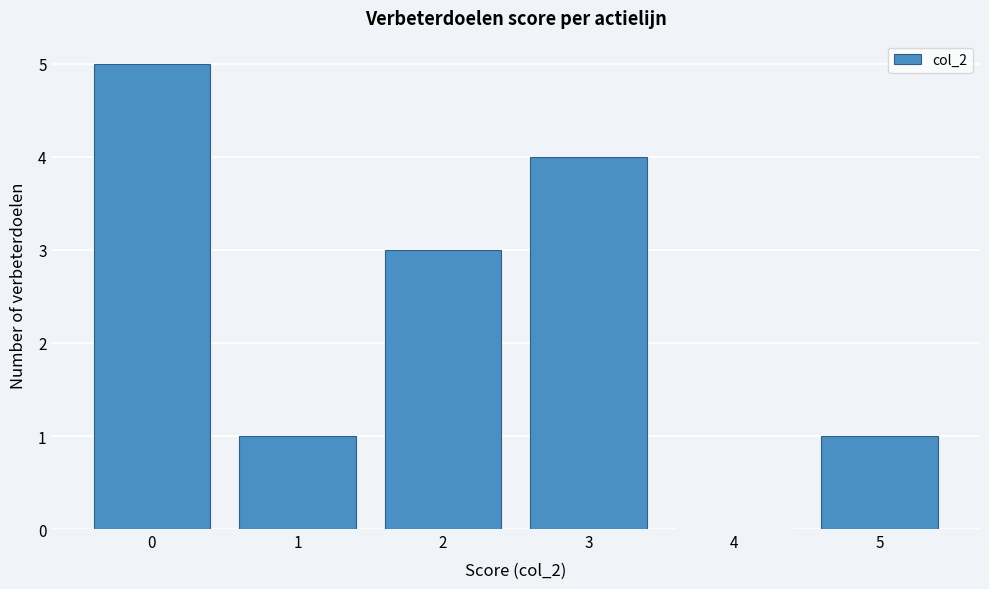

Over which range of the x-axis is the bar tallest?

-0.5 to 0.5